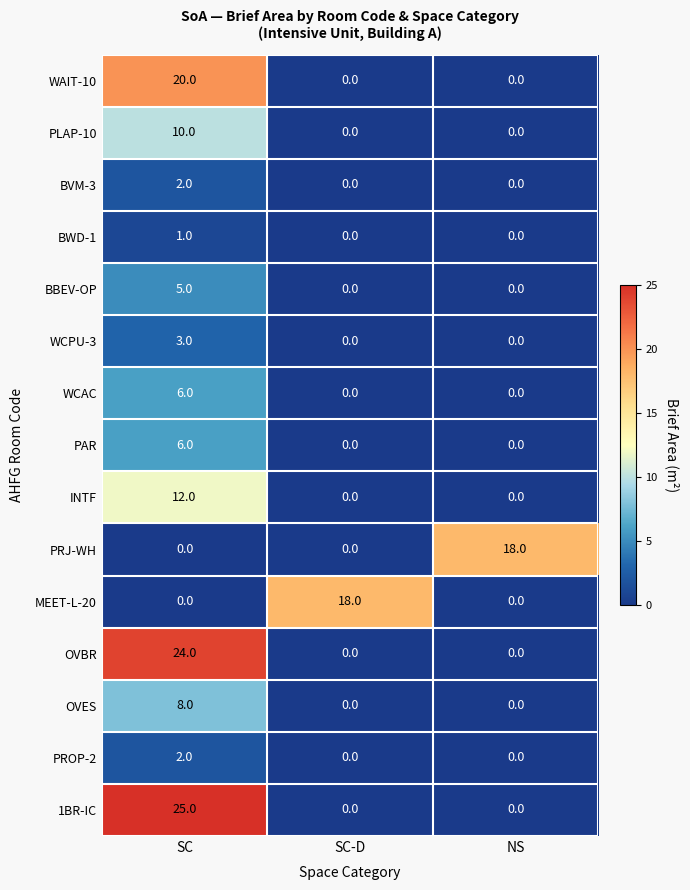

What is the maximum value shown in the chart?

25